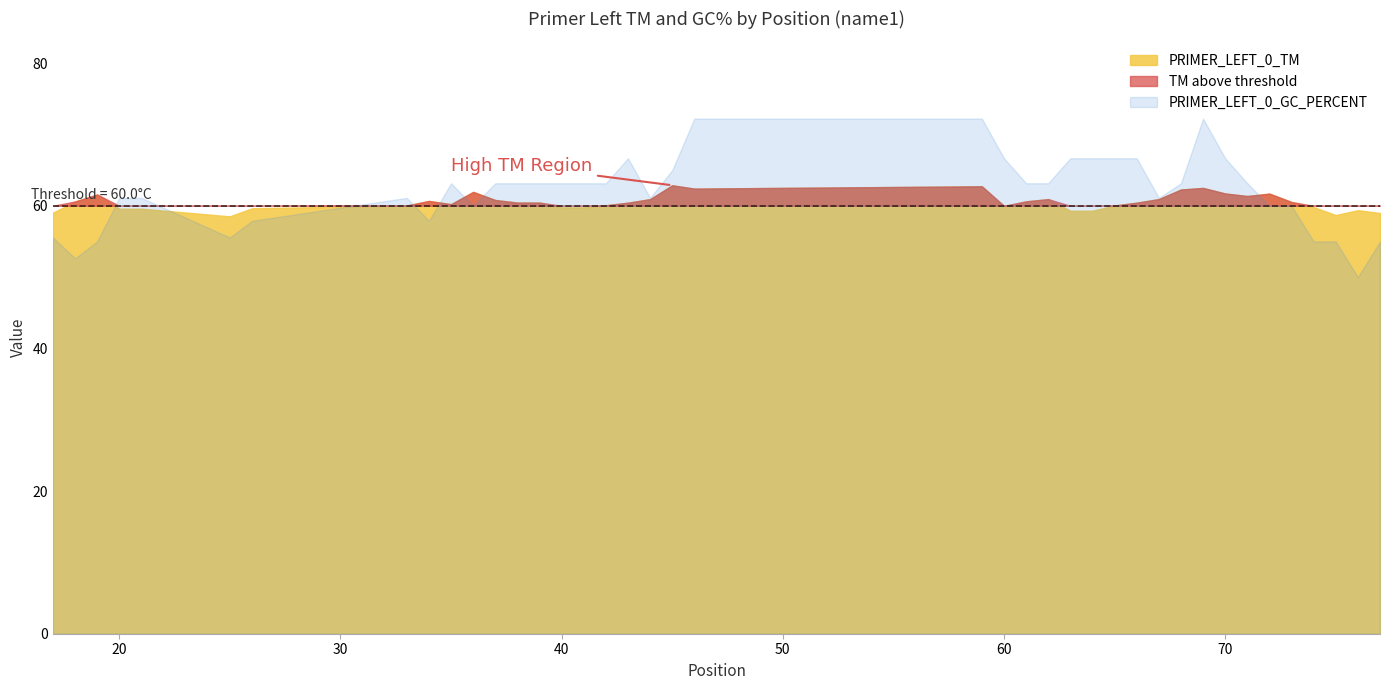

True or false: PRIMER_LEFT_0_TM has a value of 101.8 at 37.

False